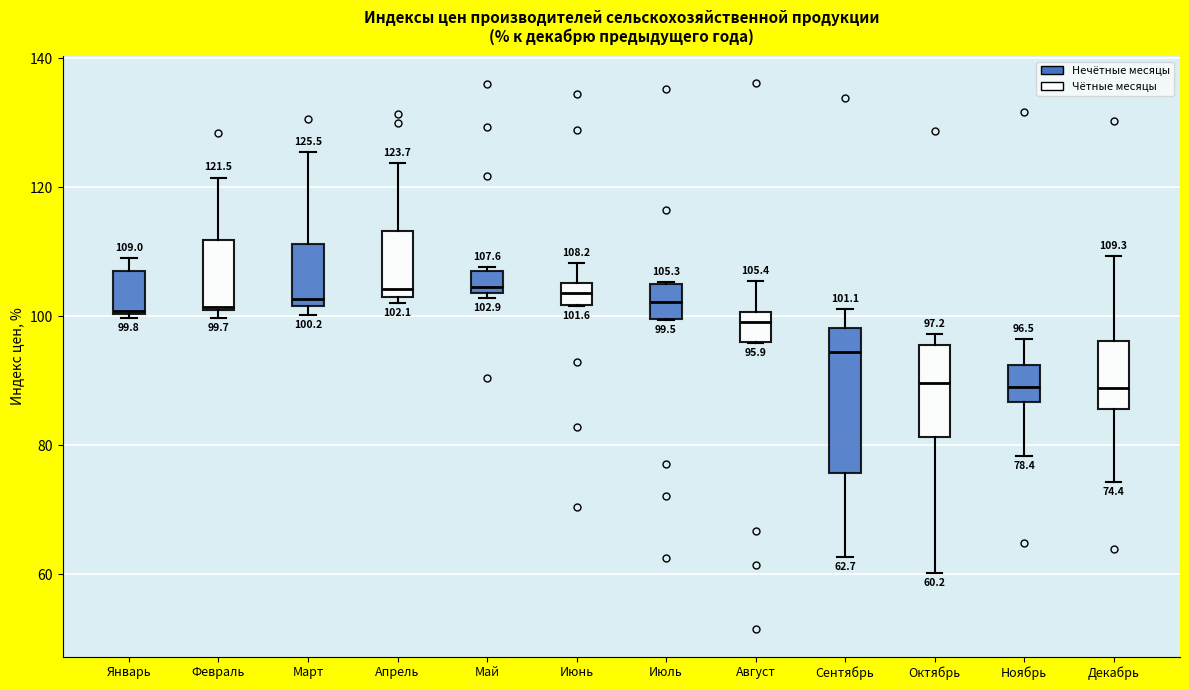

Which box is the tallest, from its lower edge to its upper edge?

Сентябрь